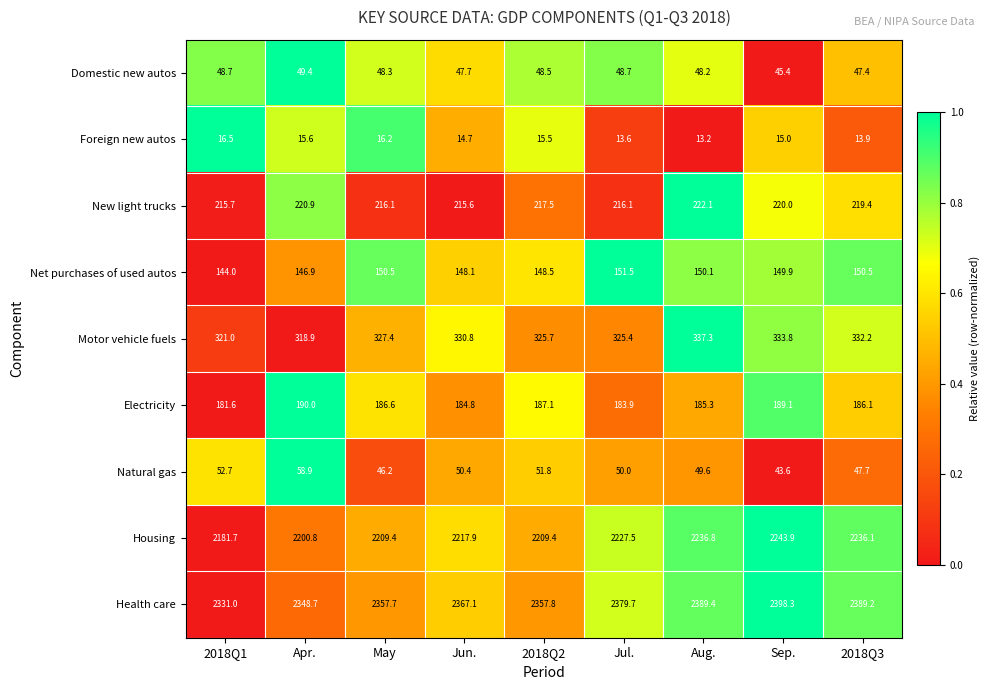

At which category is the sum across all series the highest?

Sep.